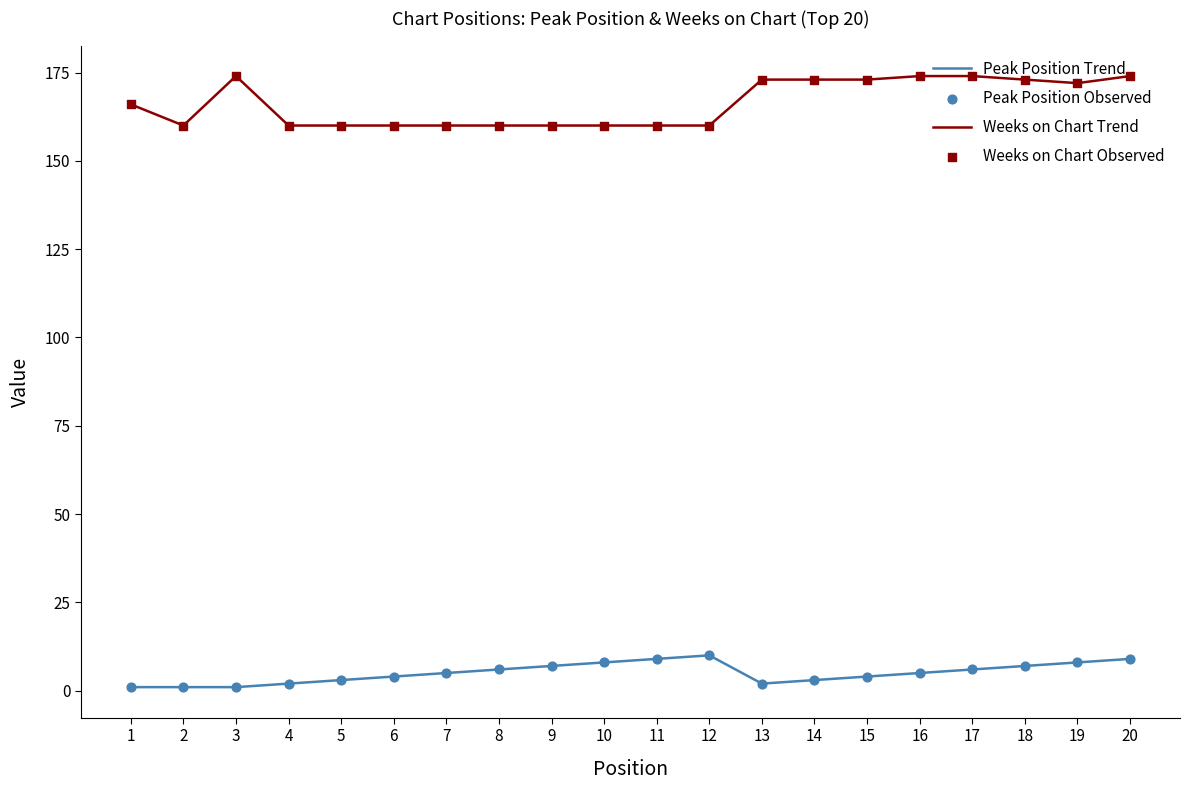

Which series has the largest total across all categories?

Weeks on Chart Trend